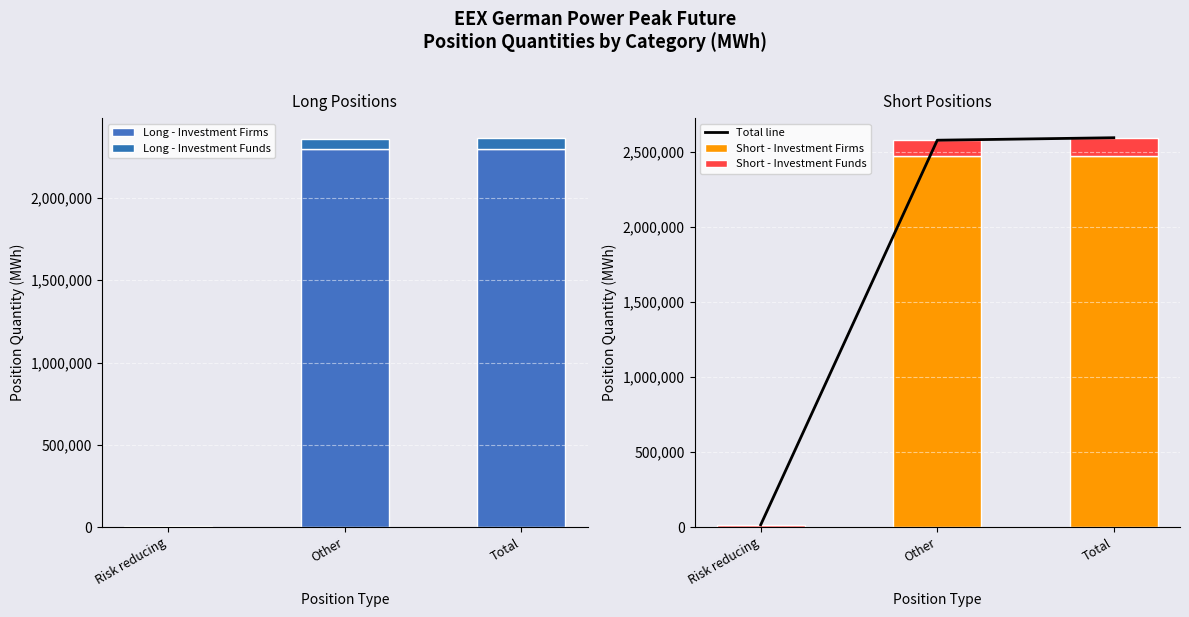

The Long - Investment Funds series shows 63168 at Other. True or false?

True